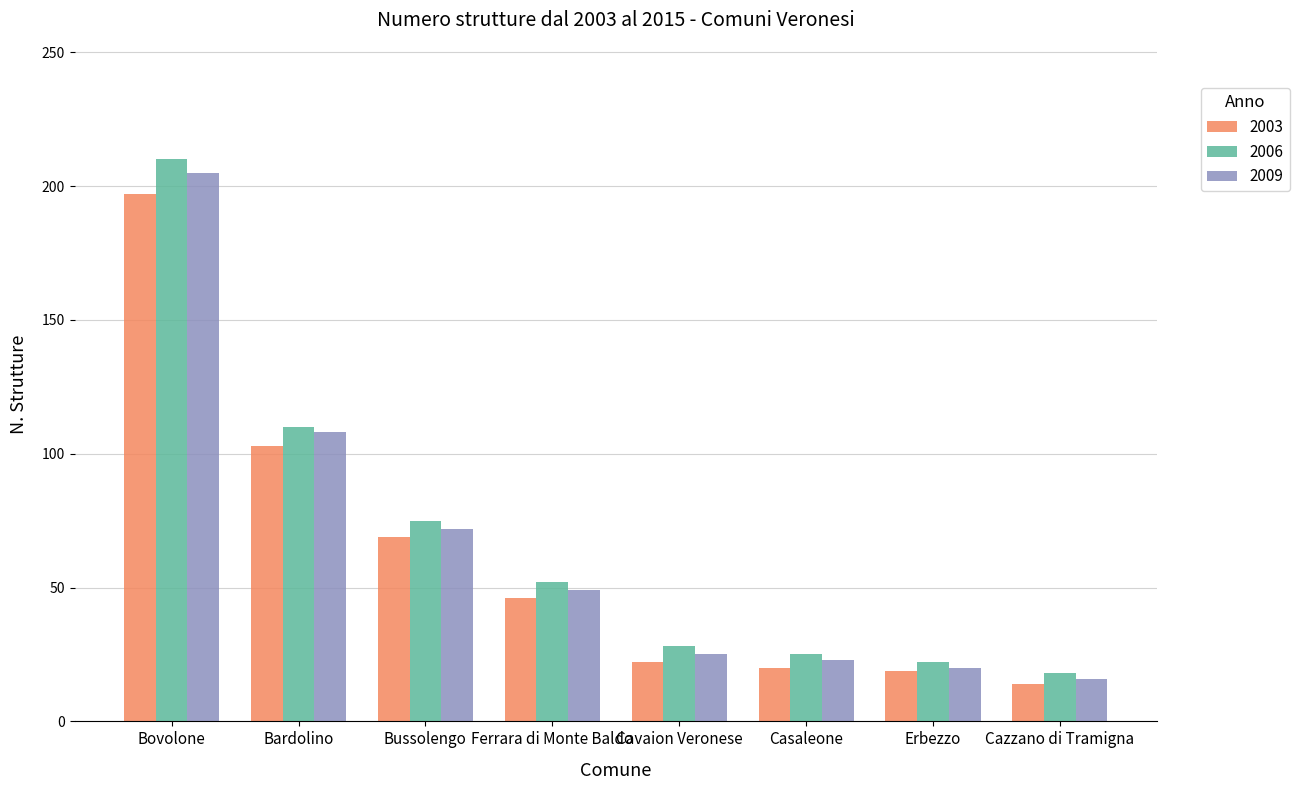

Is the value of 2006 at Cazzano di Tramigna greater than the value of 2009 at Bardolino?

No